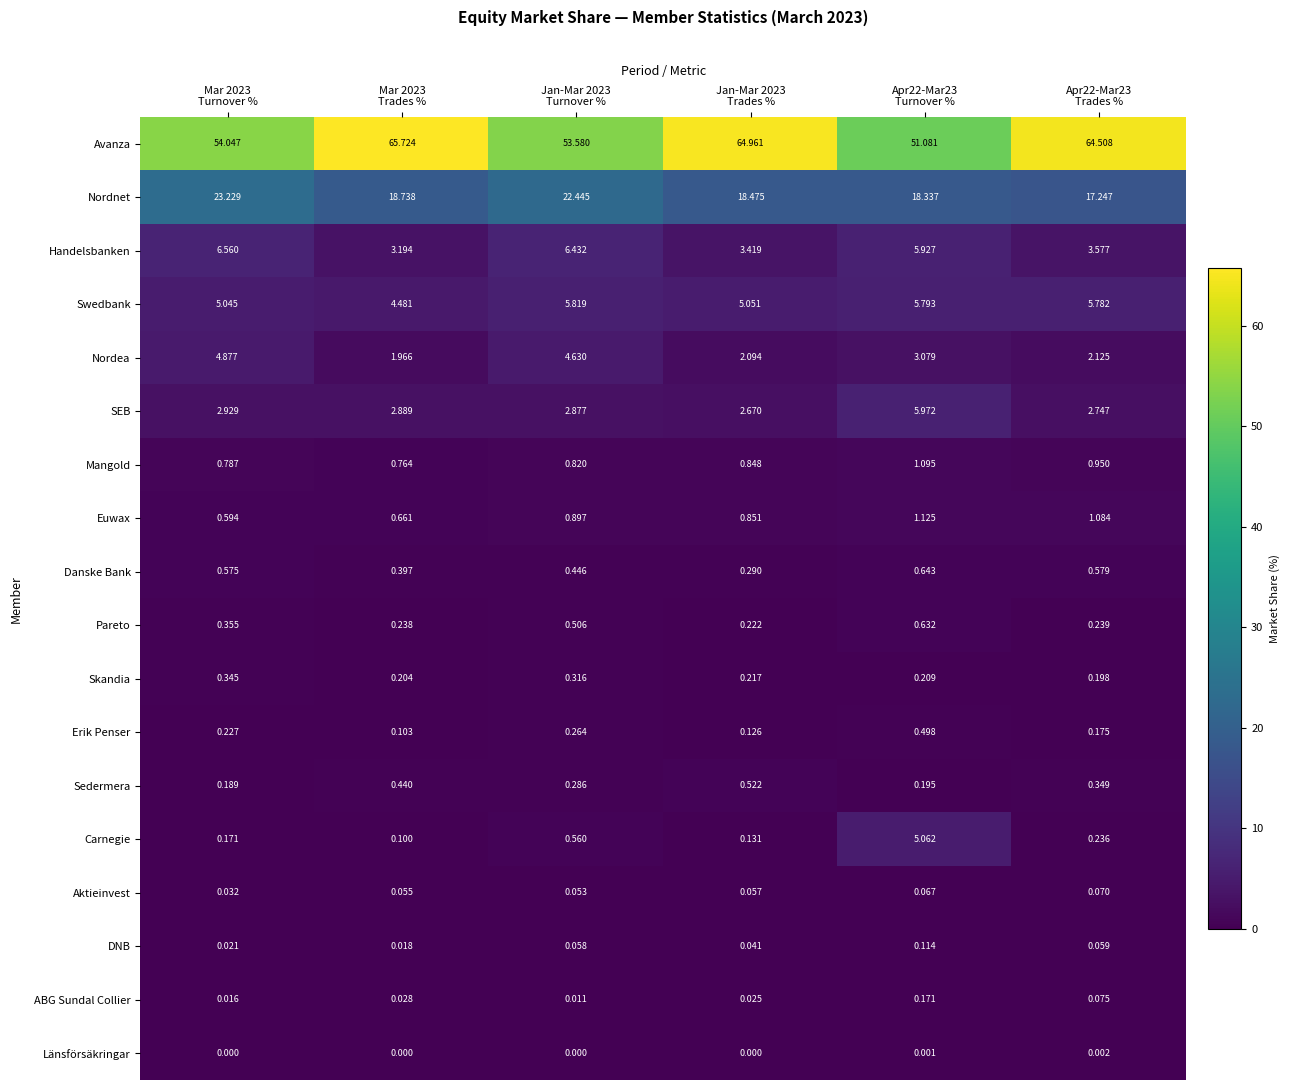

Which series has the widest spread of values?

Avanza